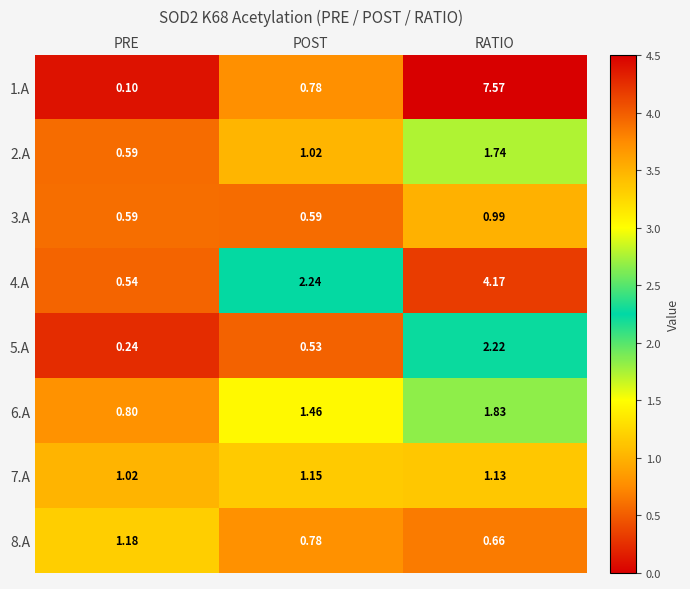

At which label does 5.A reach its peak?

RATIO